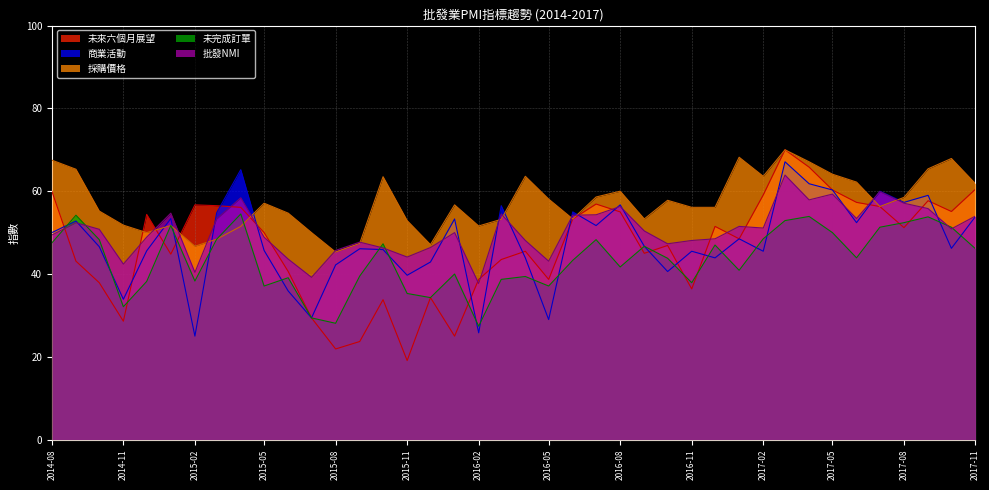

What is the total value across all series at 2015-02?

207.1